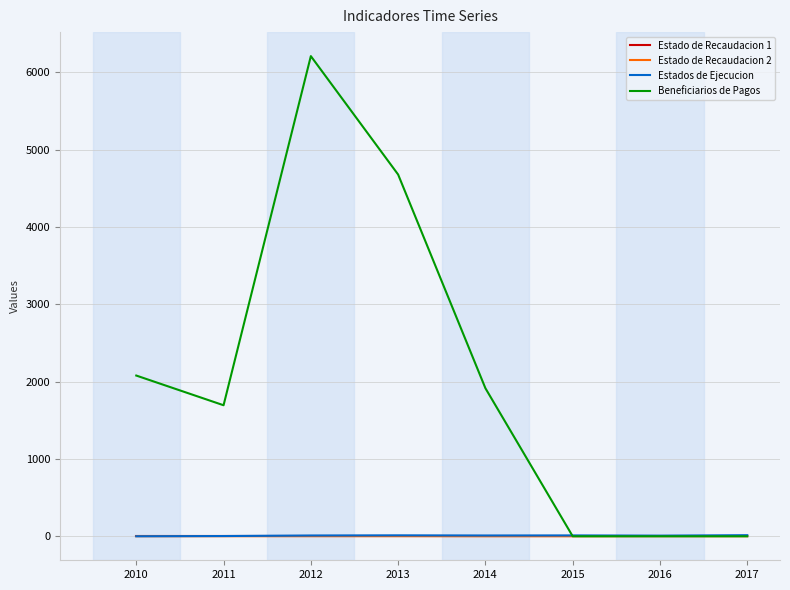

How many Estado de Recaudacion 2 values are between 1 and 2?

6